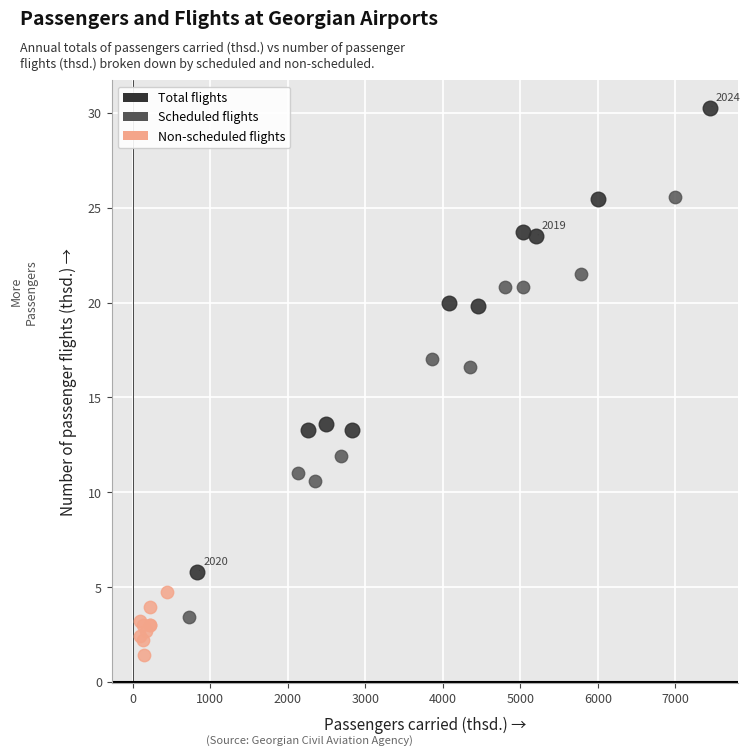

Which series contains the highest Y value?

Total flights